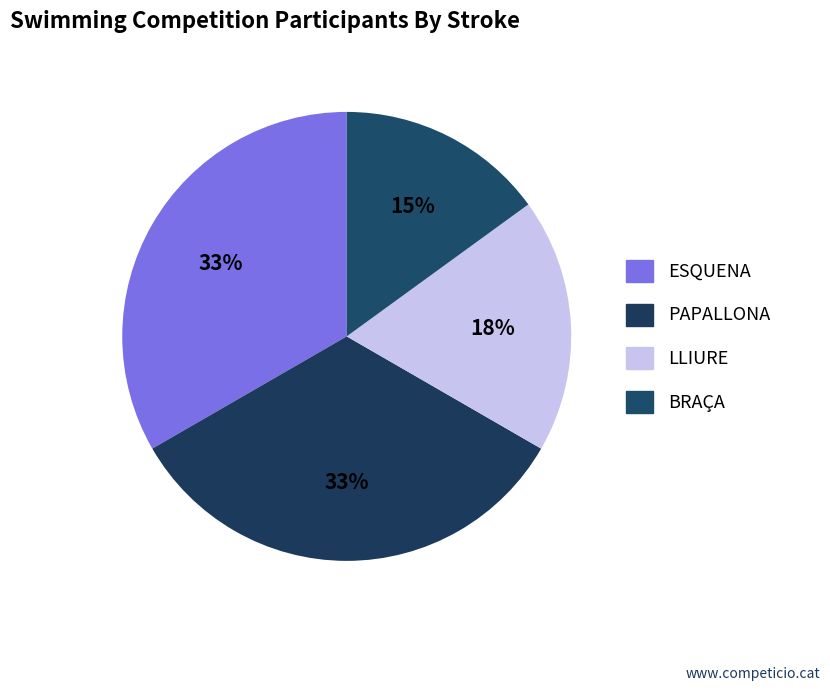

Which slice is the smallest?

BRAÇA